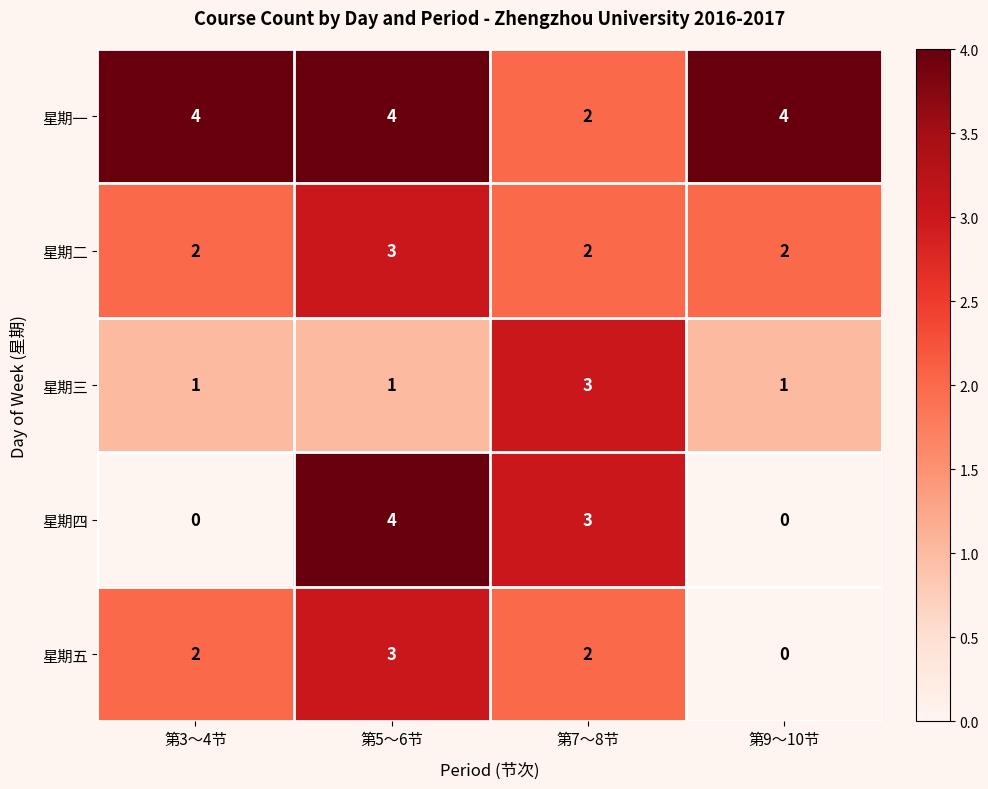

What is the highest value of the 星期一 series?

4